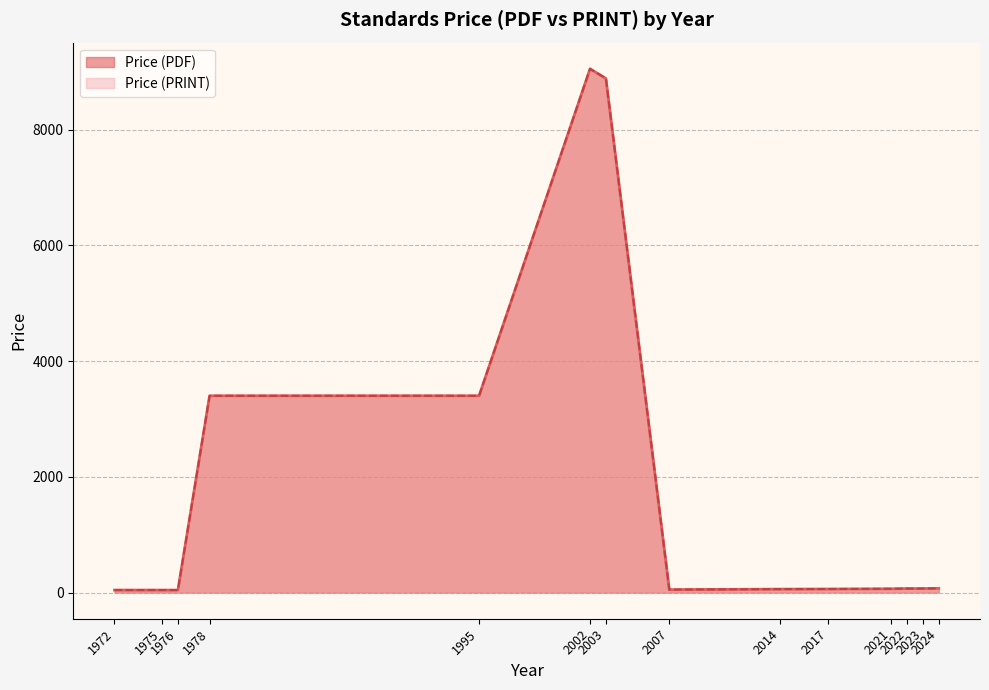

Does the chart have visible grid lines?

Yes